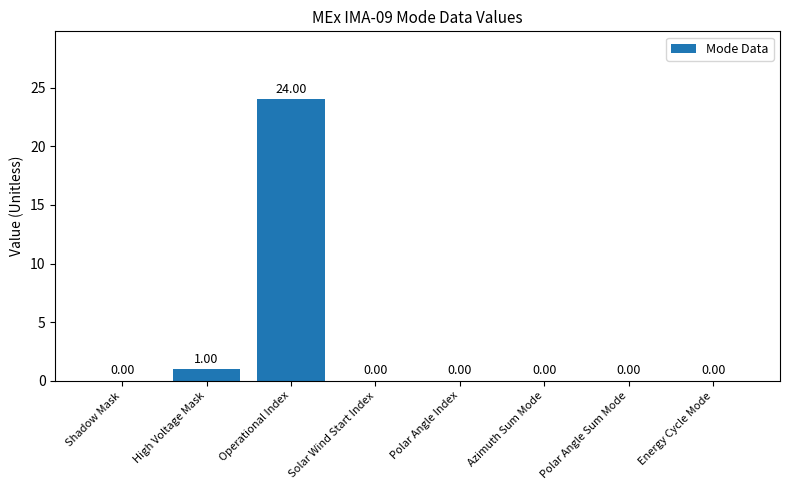

How many positive values are there?

2